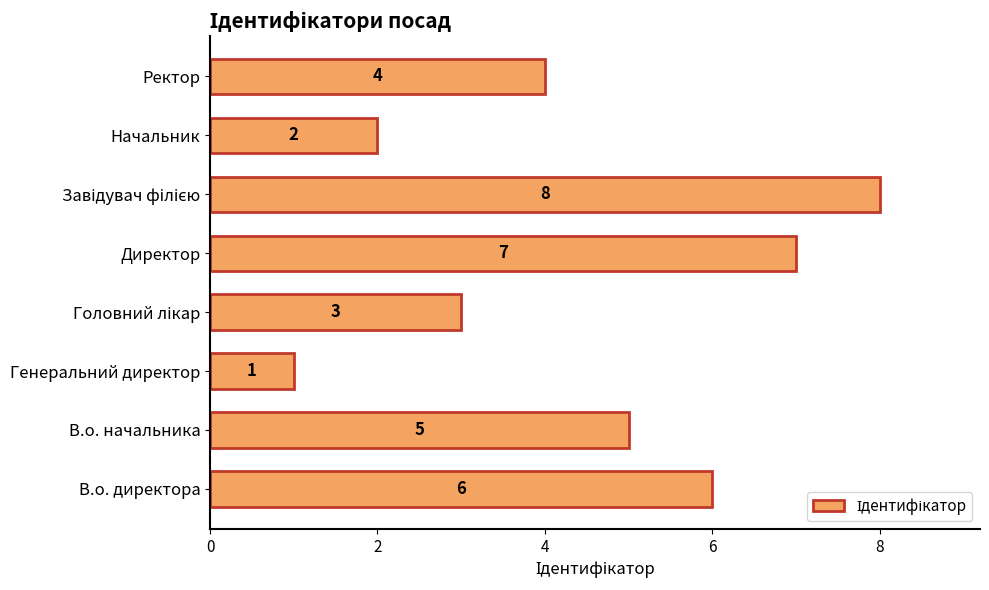

Reading bottom to top, transcribe all the data shown in this chart.

6	5	1	3	7	8	2	4